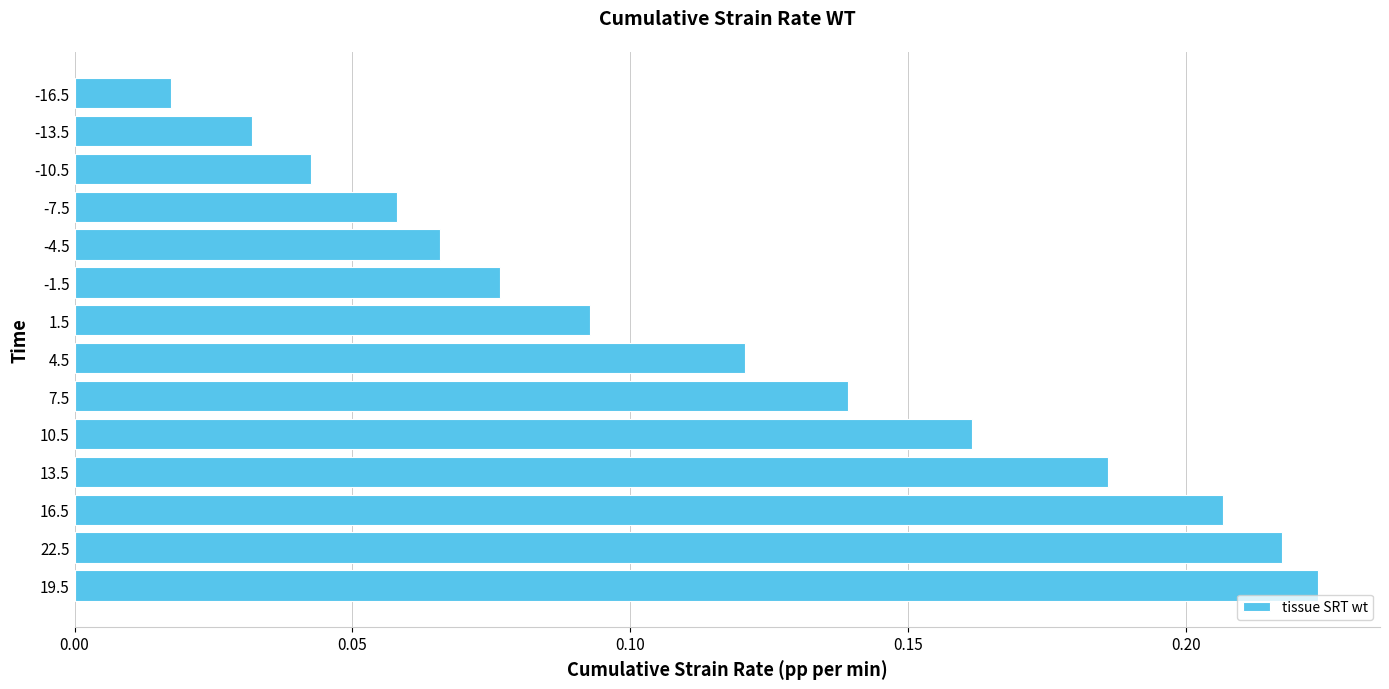

Rank the categories by value from lowest to highest.

-16.5, -13.5, -10.5, -7.5, -4.5, -1.5, 1.5, 4.5, 7.5, 10.5, 13.5, 16.5, 22.5, 19.5